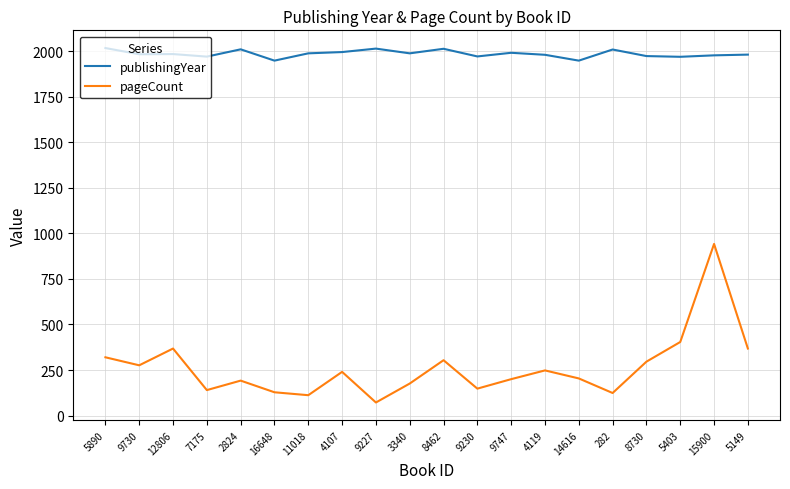

List the series in order of their overall mean, highest first.

publishingYear, pageCount